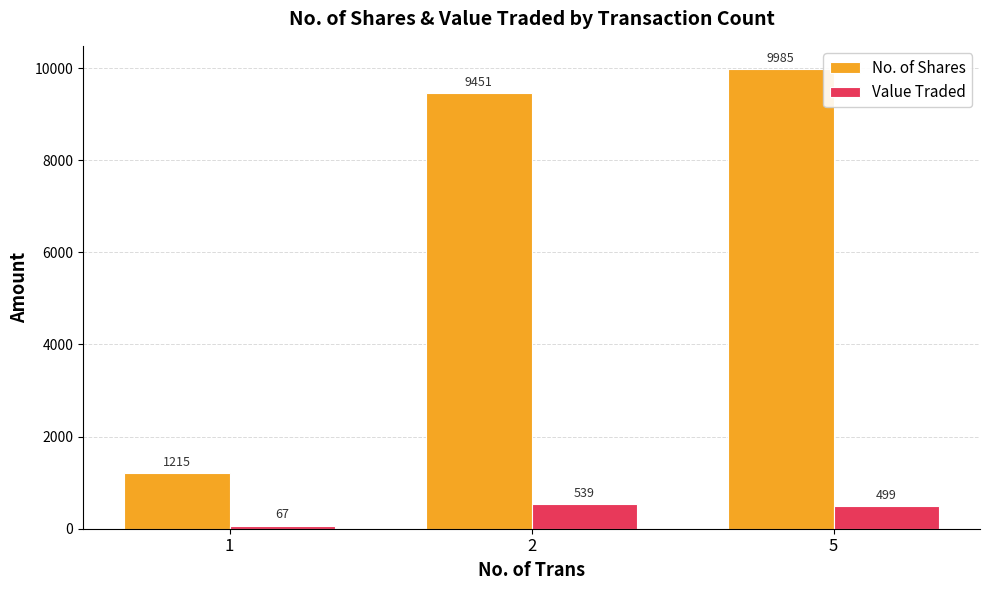

Is the value of No. of Shares at 2 greater than the value of Value Traded at 1?

Yes